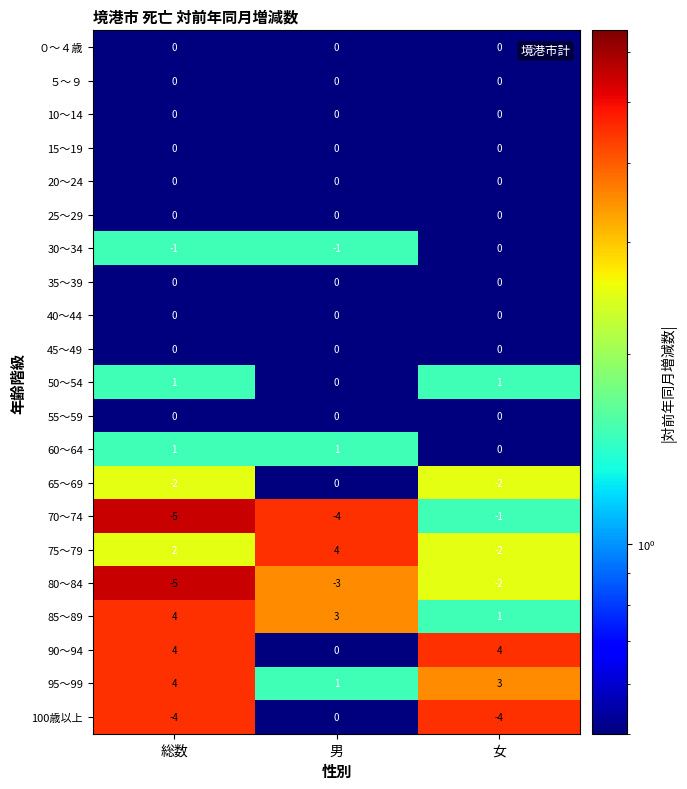

At which category is the sum across all series the highest?

男